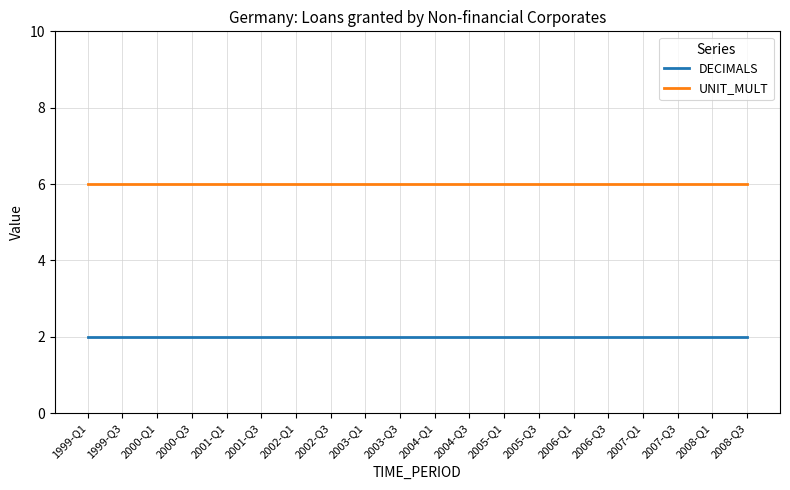

Is it true that DECIMALS equals 1 at 2000-Q3?

False